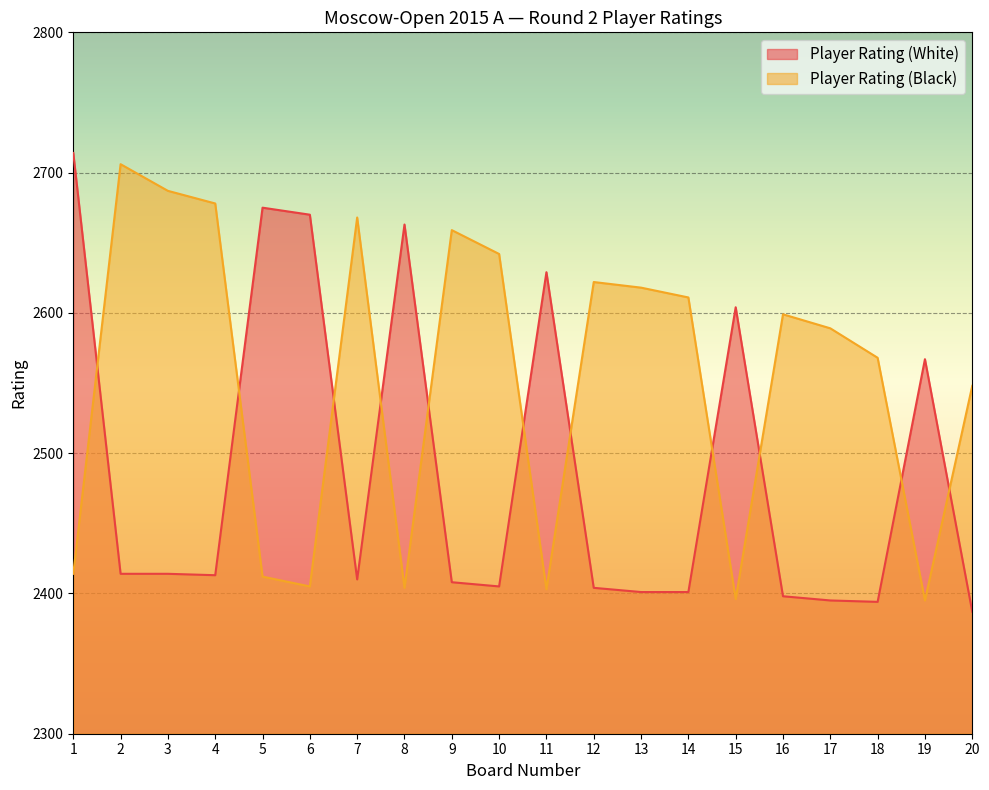

Does the chart display data point markers on the line(s)?

No